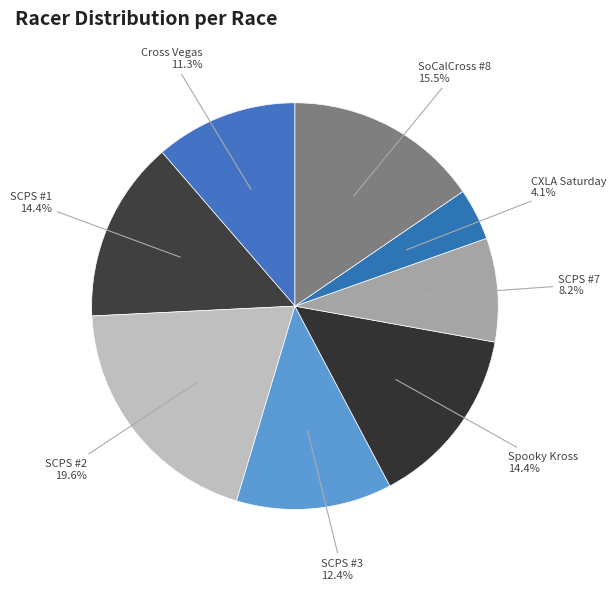

Between SCPS #3 and Cross Vegas, which is larger?

SCPS #3